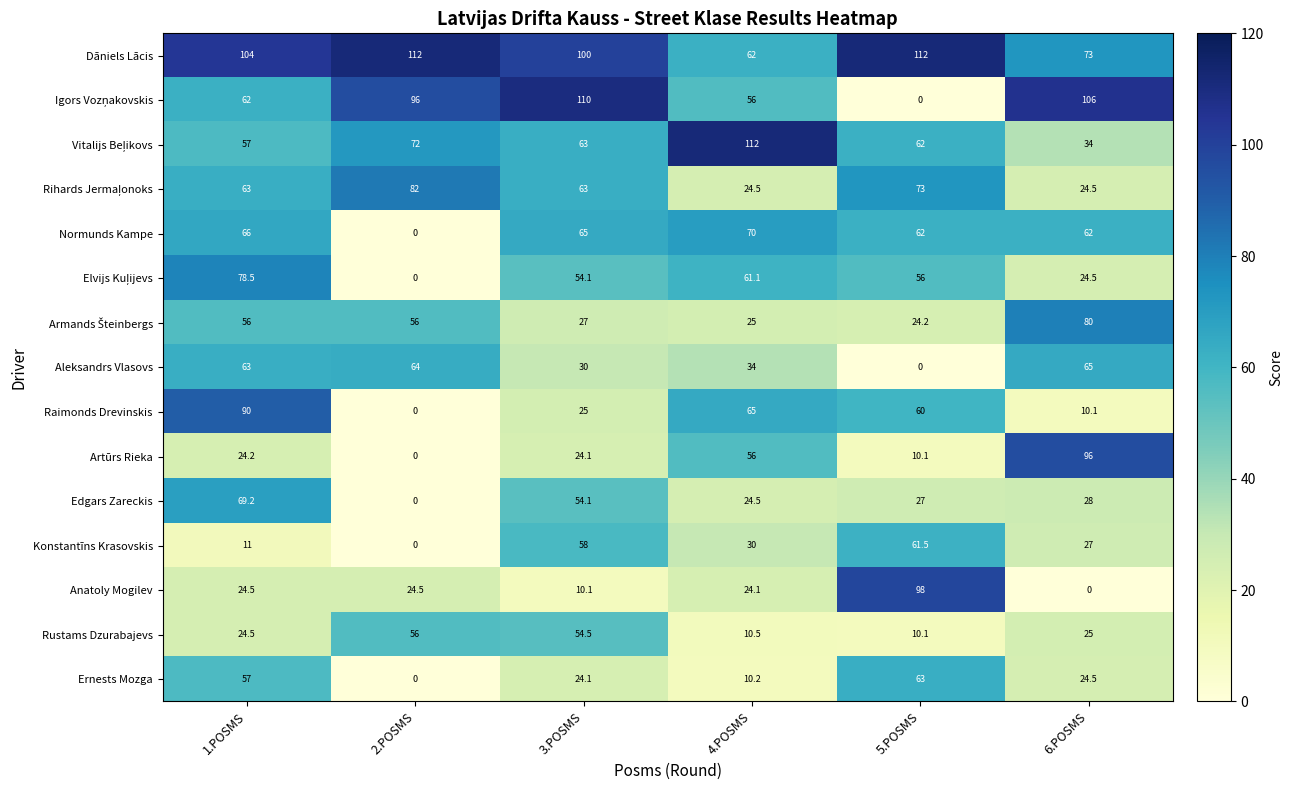

How many categories are shown in the chart?

6